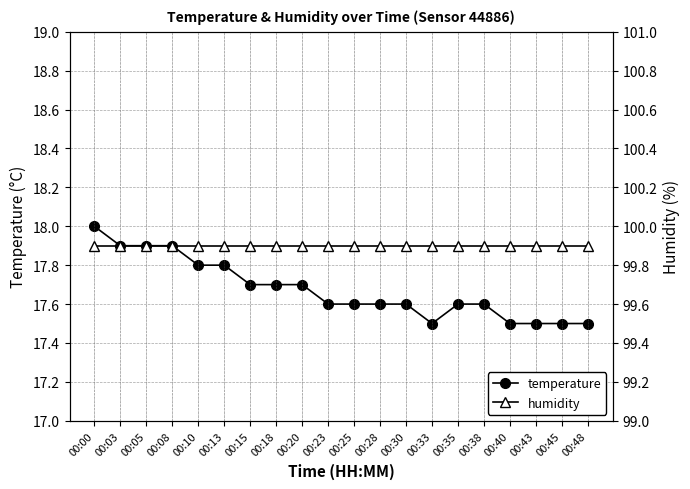

Which has a higher value, 00:43 or 00:35?

00:35